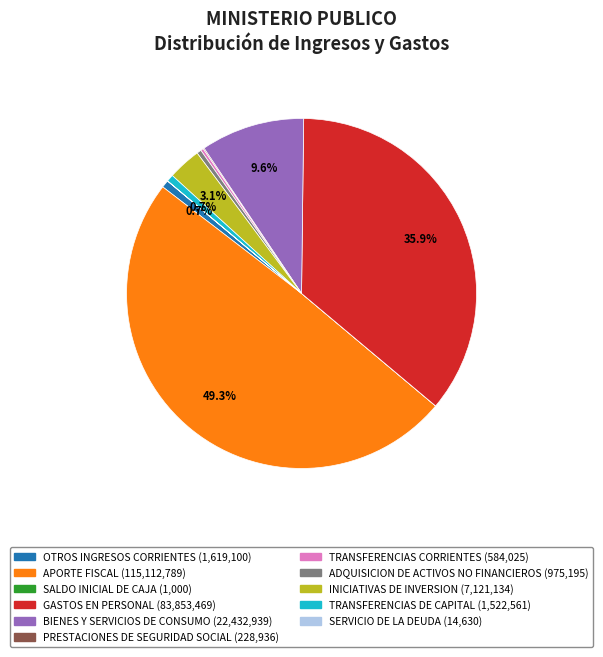

Which has a higher value, INICIATIVAS DE INVERSION or TRANSFERENCIAS DE CAPITAL?

INICIATIVAS DE INVERSION